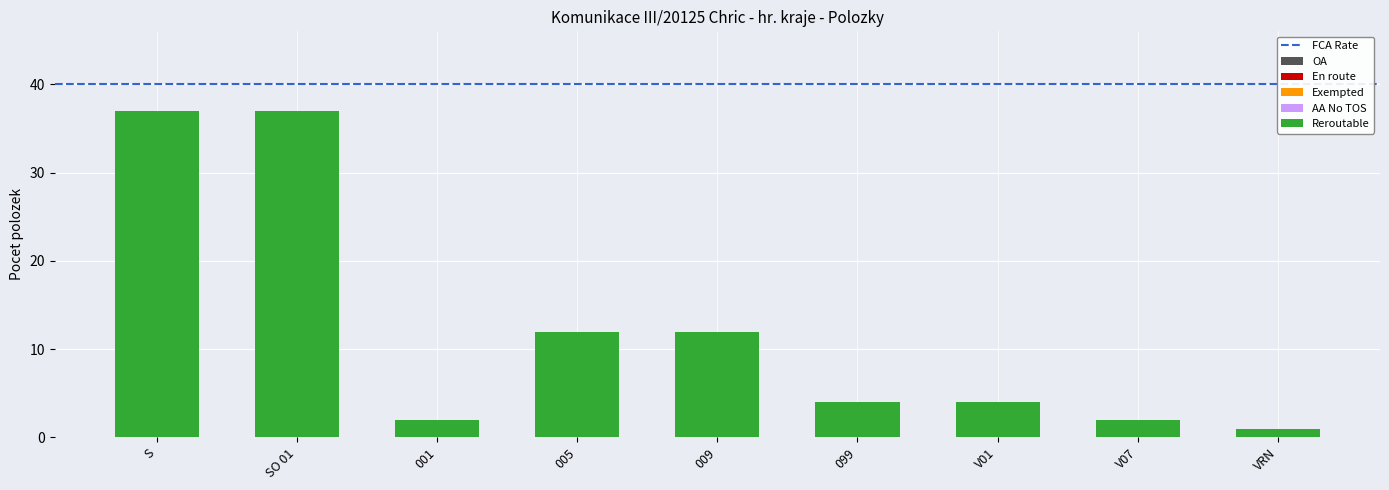

Count the number of data series in this chart.

1